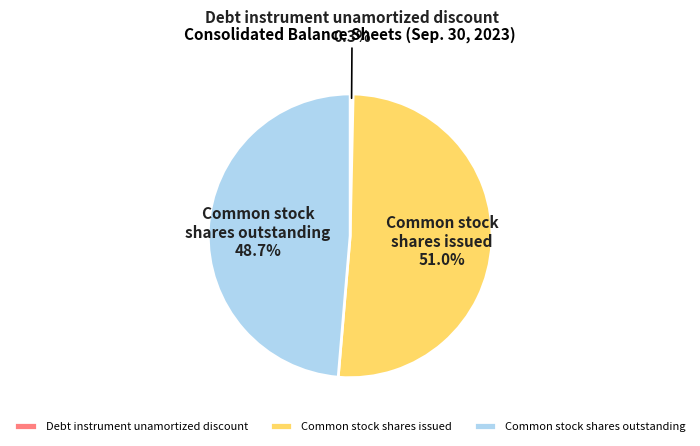

Approximately how many times larger is the value at Common stock shares outstanding compared to Debt instrument unamortized discount?

144.3